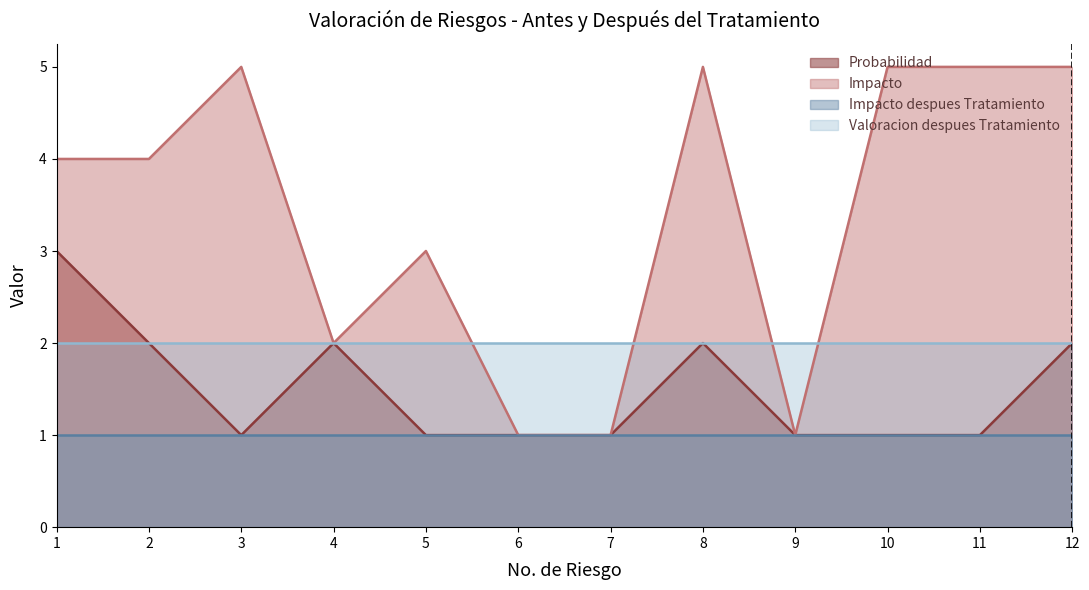

Is the value of Probabilidad at 12 greater than the value of Impacto at 2?

No